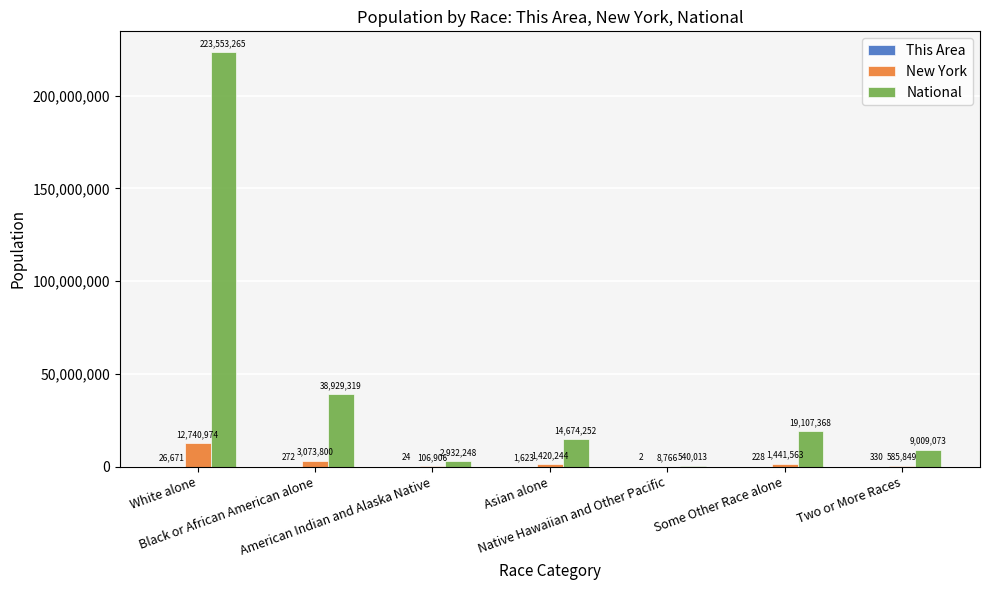

What is the greatest value displayed?

223553265